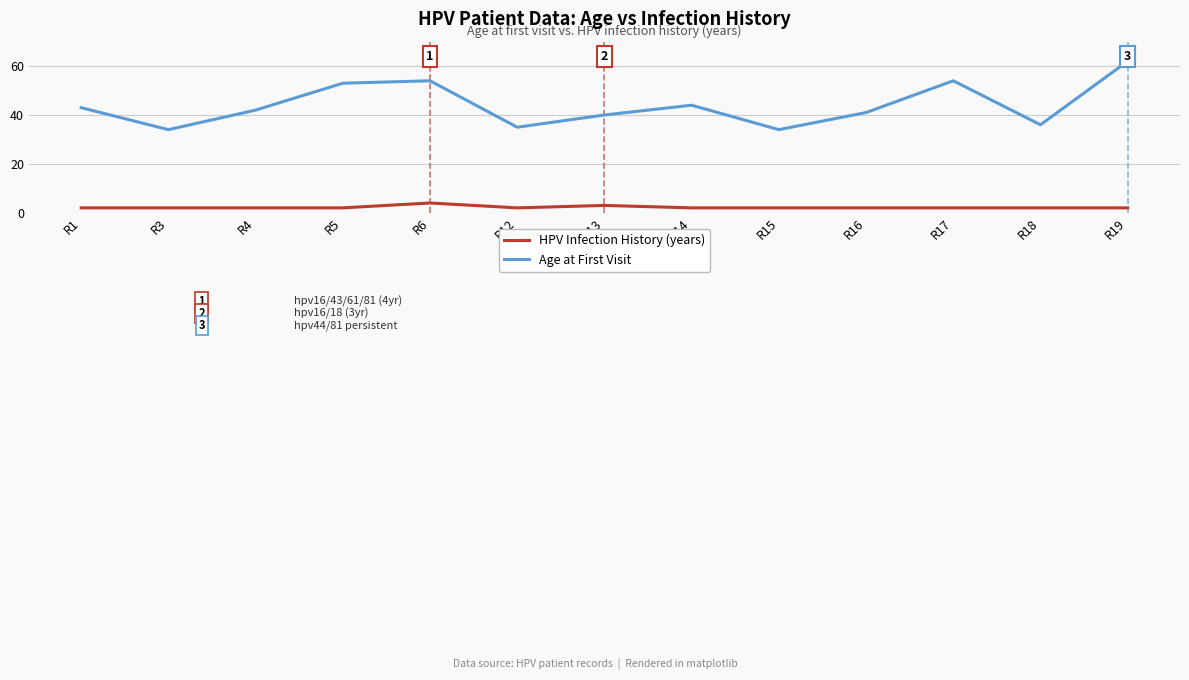

Rank the series by their average value, from highest to lowest.

Age at First Visit, HPV Infection History (years)